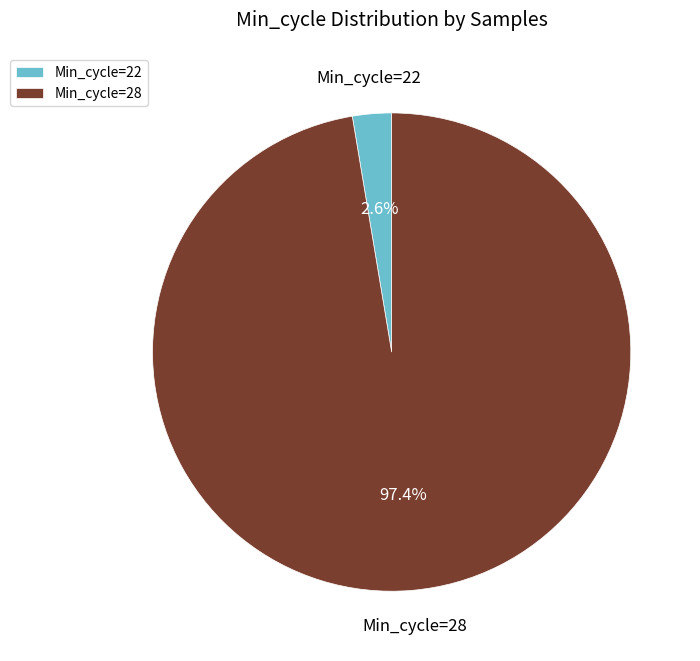

Rank the categories by value from lowest to highest.

Min_cycle=22, Min_cycle=28